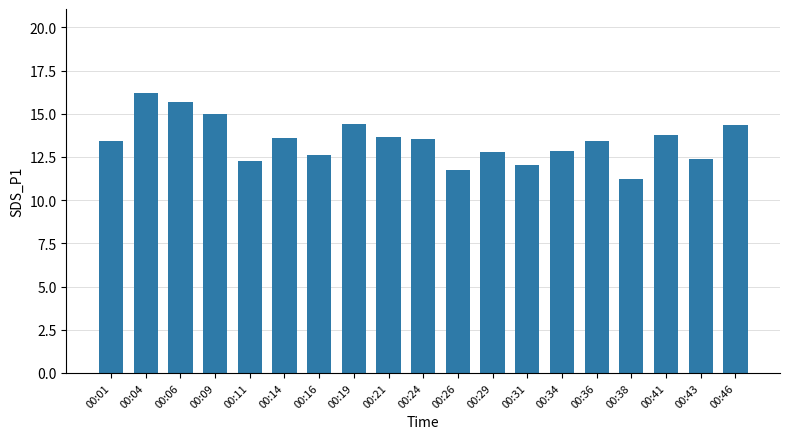

Approximately how many times larger is the value at 00:36 compared to 00:26?

1.1